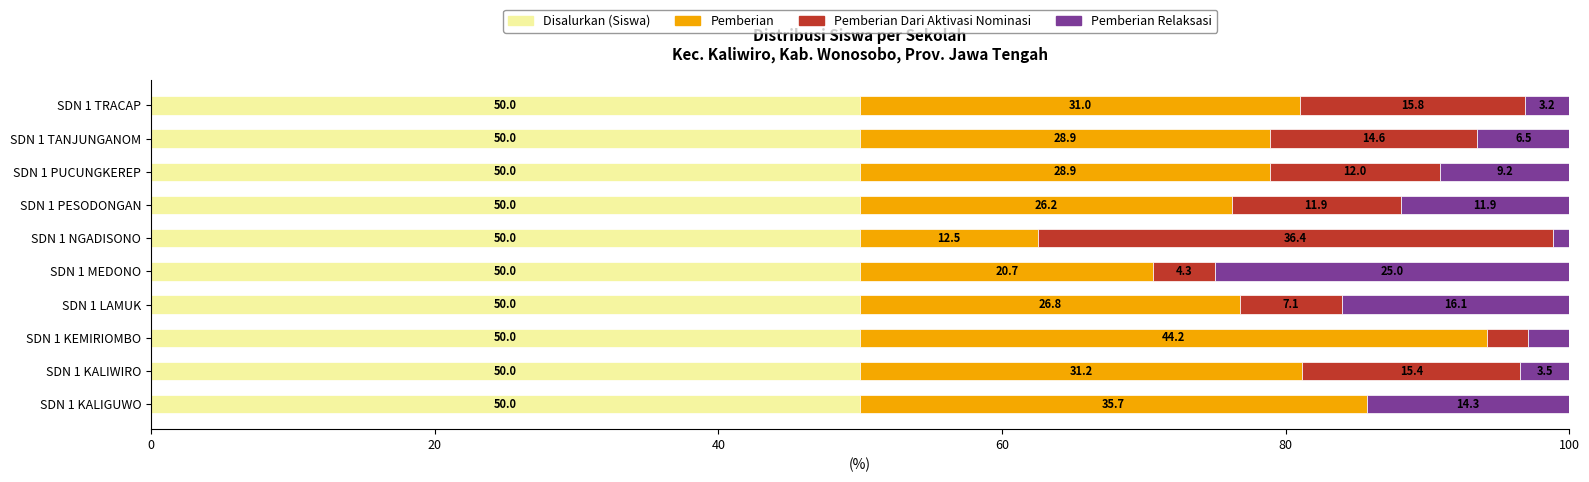

What are all the series names shown in the legend?

Disalurkan (Siswa), Pemberian, Pemberian Dari Aktivasi Nominasi, Pemberian Relaksasi